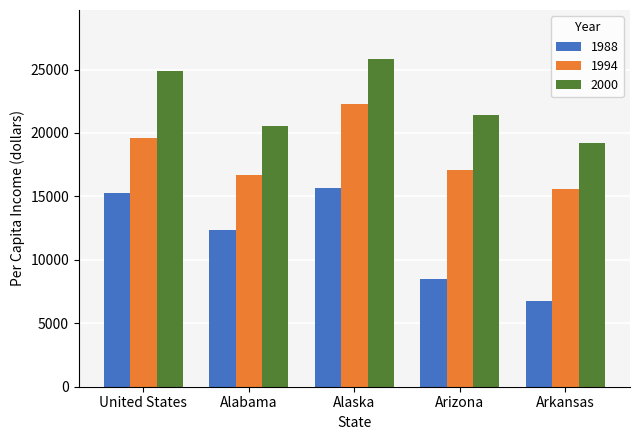

How many groups of bars are there?

5